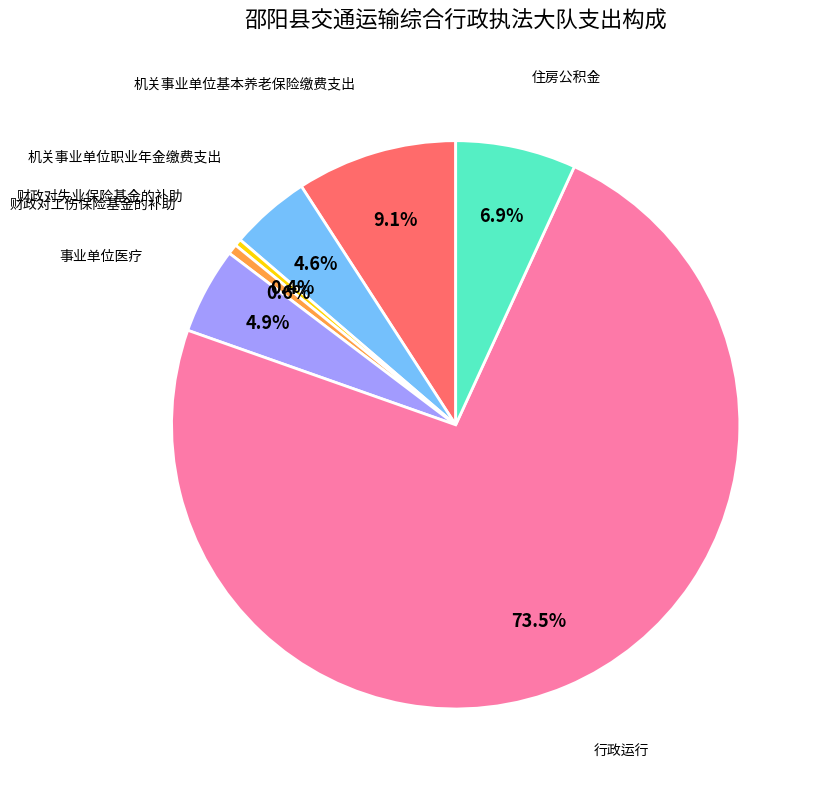

Which has a higher value, 住房公积金 or 财政对失业保险基金的补助?

住房公积金